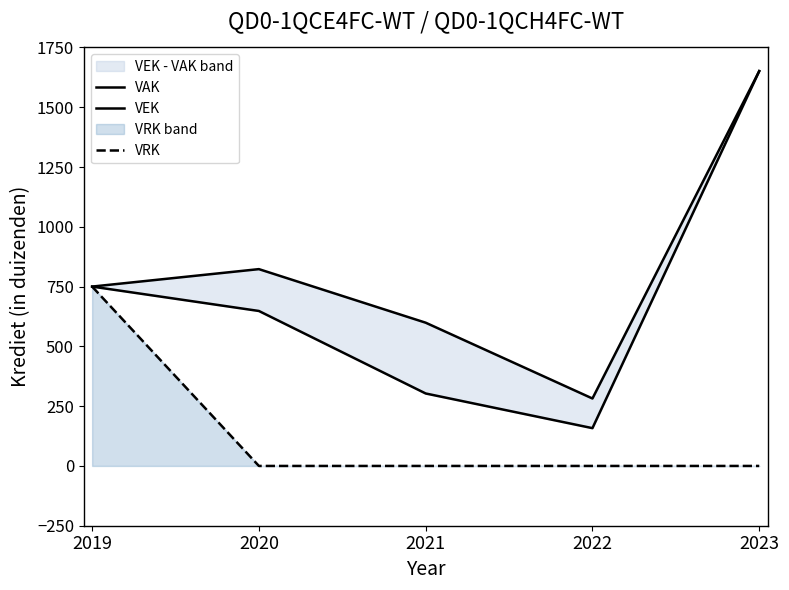

The value of VEK at 2019 is 750. True or false?

True